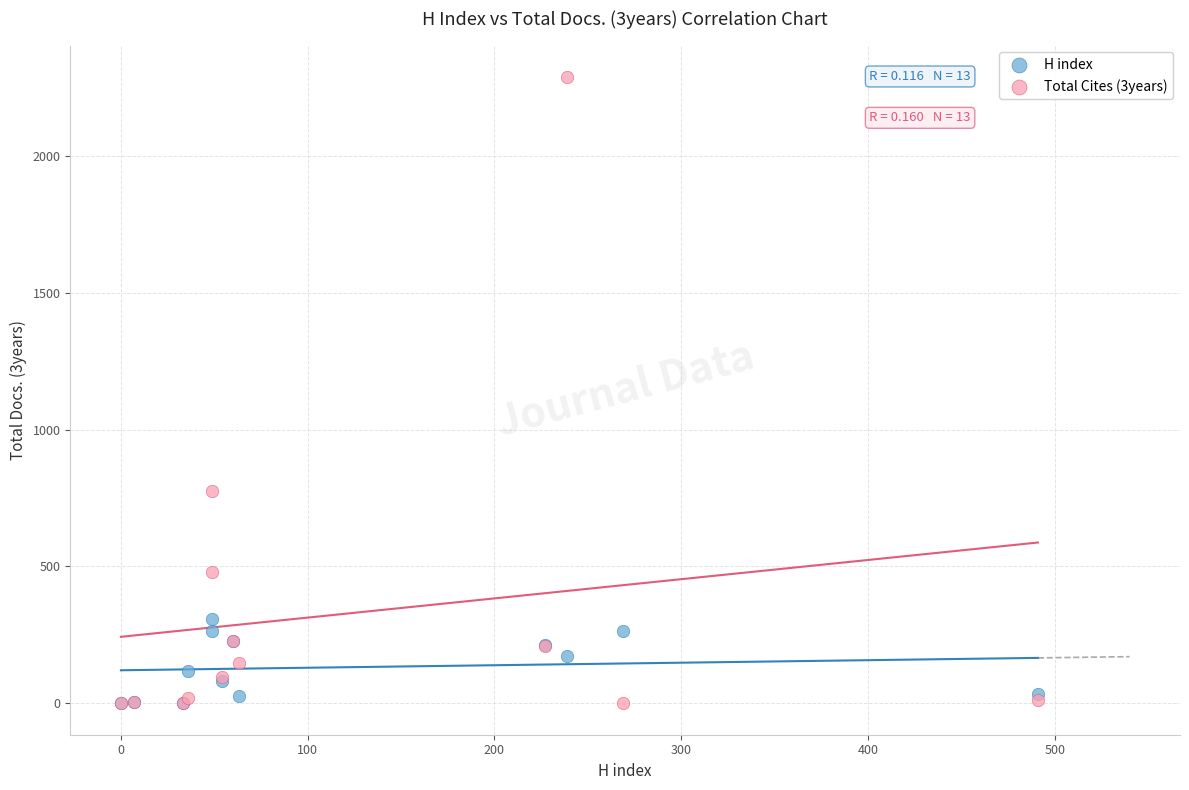

Which series has the widest spread of Y values?

Total Cites (3years)